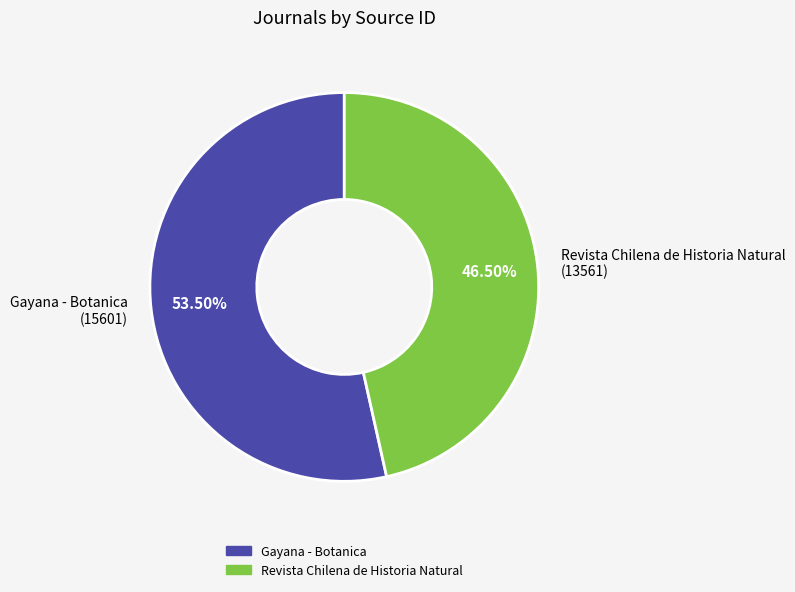

Between Revista Chilena de Historia Natural (13561) and Gayana - Botanica (15601), which is larger?

Gayana - Botanica (15601)